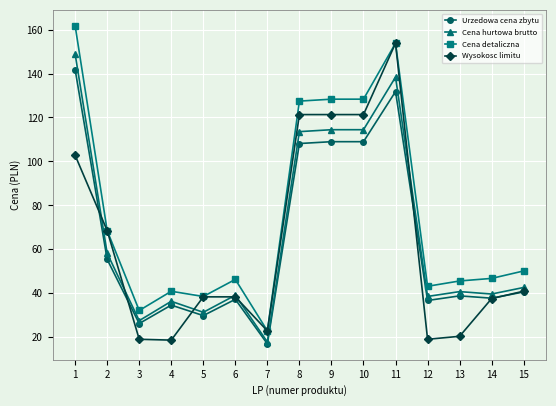

Between 7 and 12, which series saw the biggest shift?

Cena hurtowa brutto